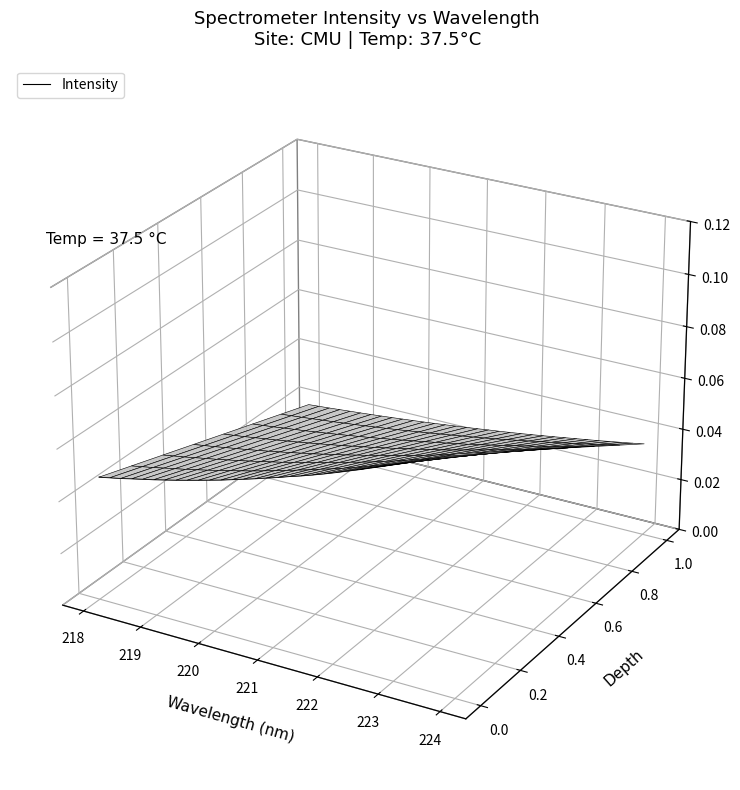

Is it true that the value at 18 is -0.0?

False